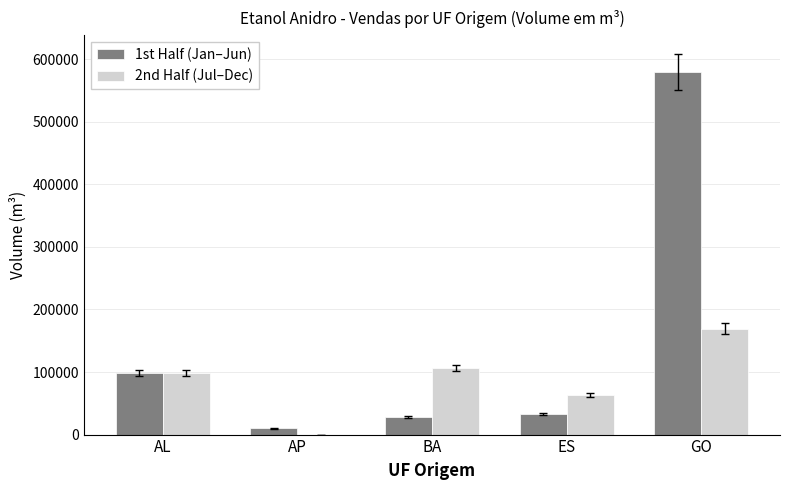

Reading right to left, list all the values displayed in this chart.

1st Half (Jan–Jun): GO=579000.0	ES=33483.6	BA=28674.8	AP=10055.2	AL=98660.6
2nd Half (Jul–Dec): GO=169159.0	ES=62634.4	BA=106258.1	AP=0.0	AL=98683.6